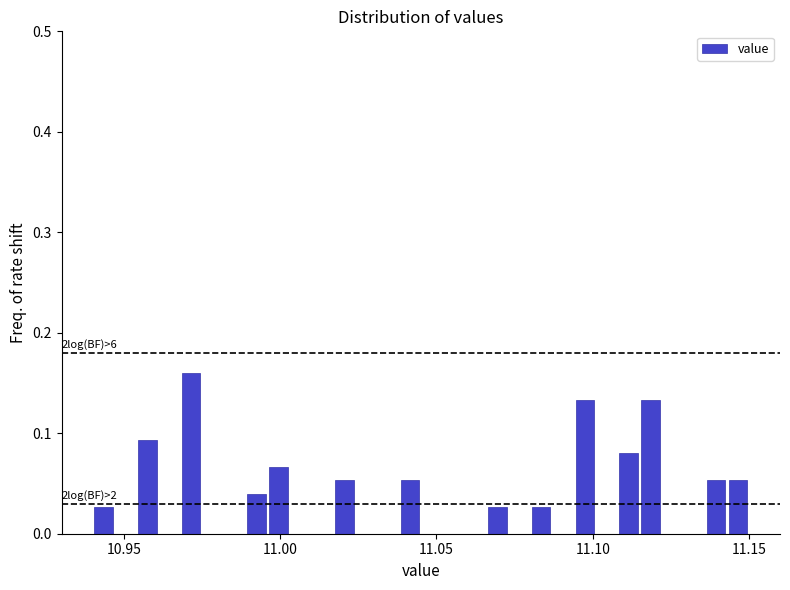

Read against the x-axis, roughly where is the centre of the tallest bar?

10.970